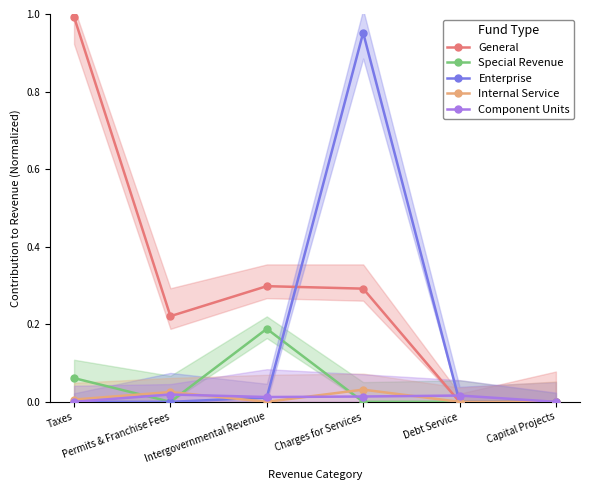

What is the label of the 1st point from the right?

Capital Projects